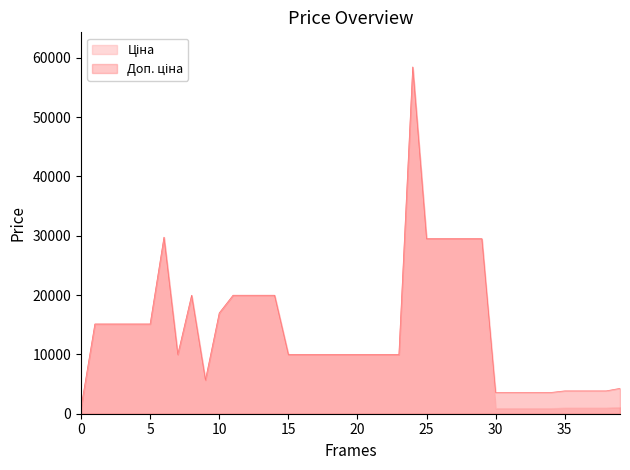

True or false: Доп. ціна and Ціна intersect in this chart.

False